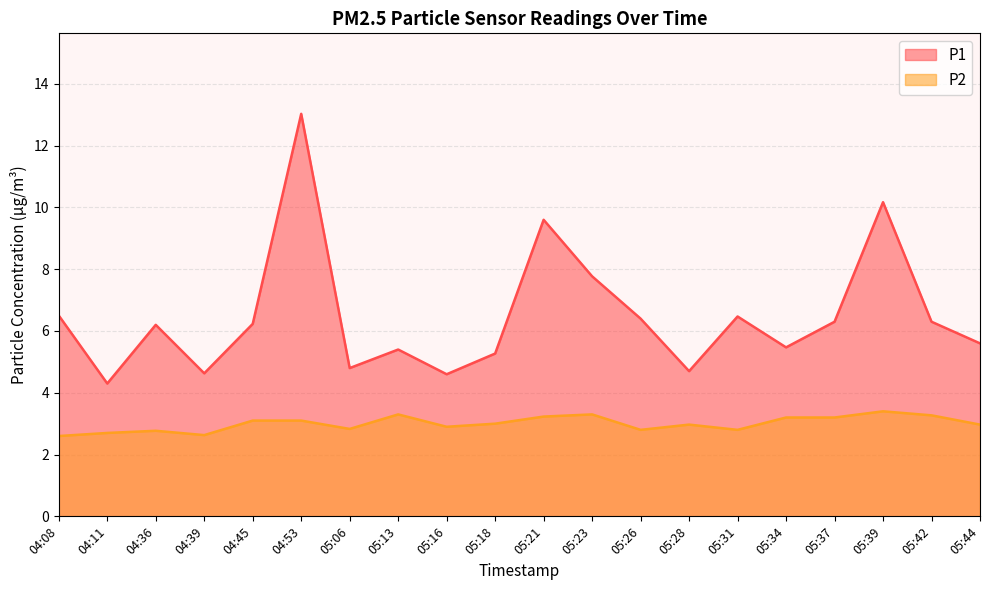

Which series has the largest total across all categories?

P1